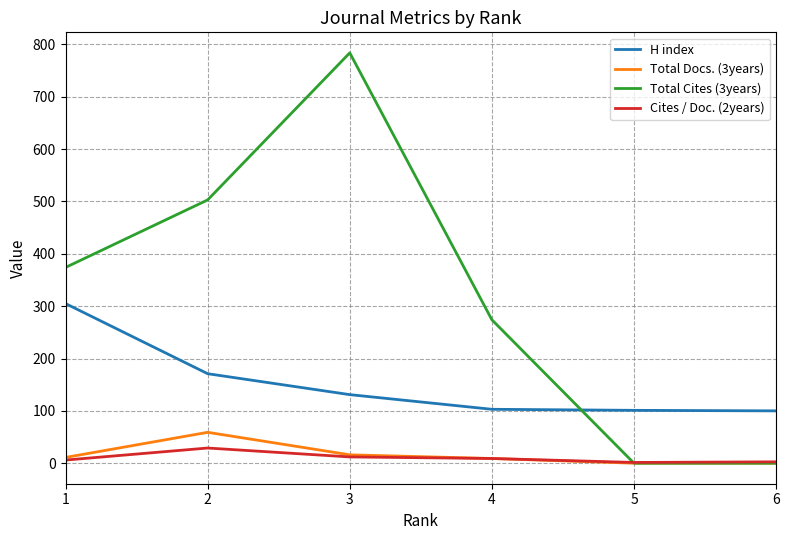

What value does the Cites / Doc. (2years) series have at 5?

1.4